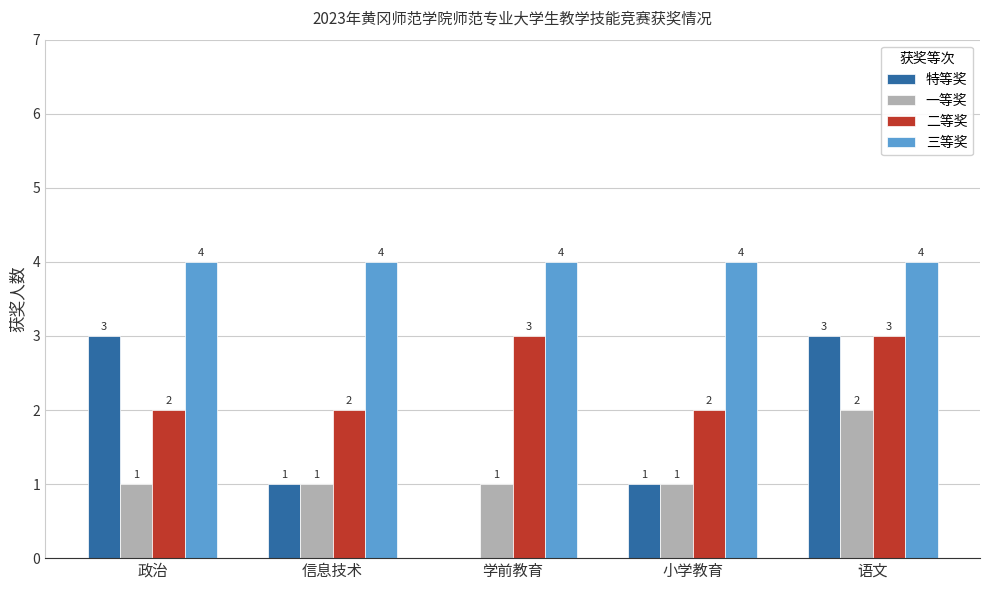

Count the 二等奖 values in the range 2 to 3.

5